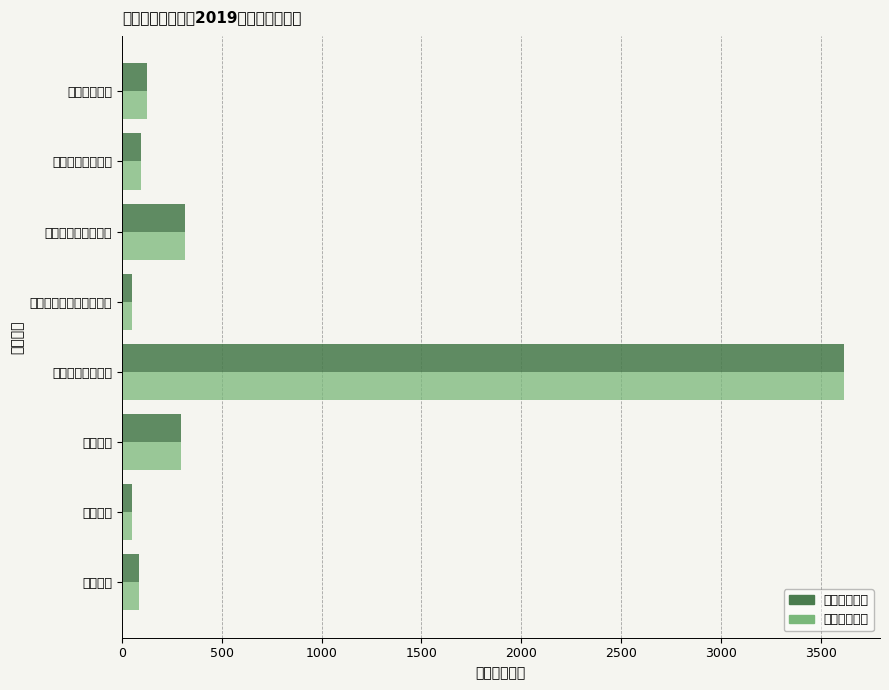

What are all the series names shown in the legend?

本年收入合计, 一般公共预算